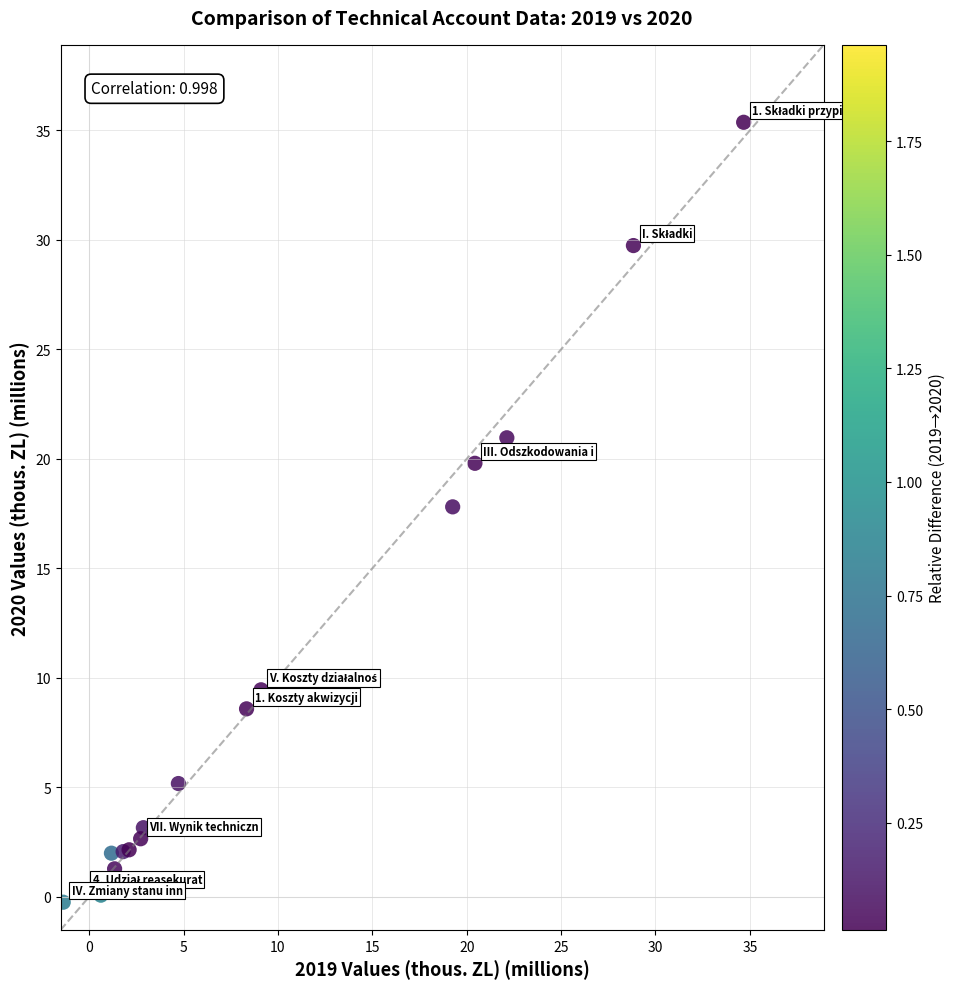

What Y value in the scatter plot is closest to 17?

17.8